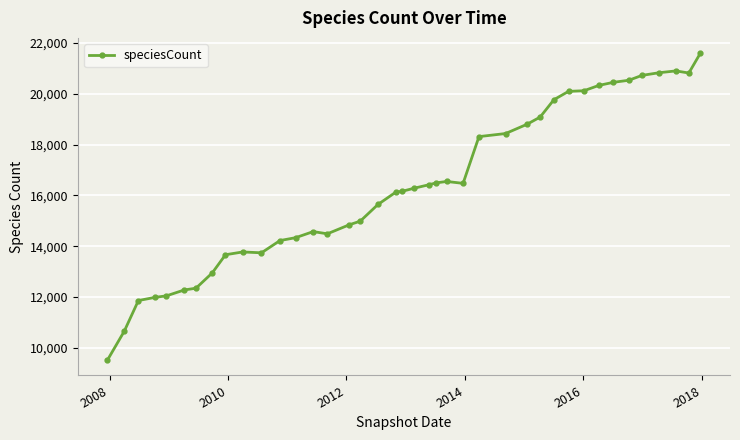

What is the sum of all values?

653134